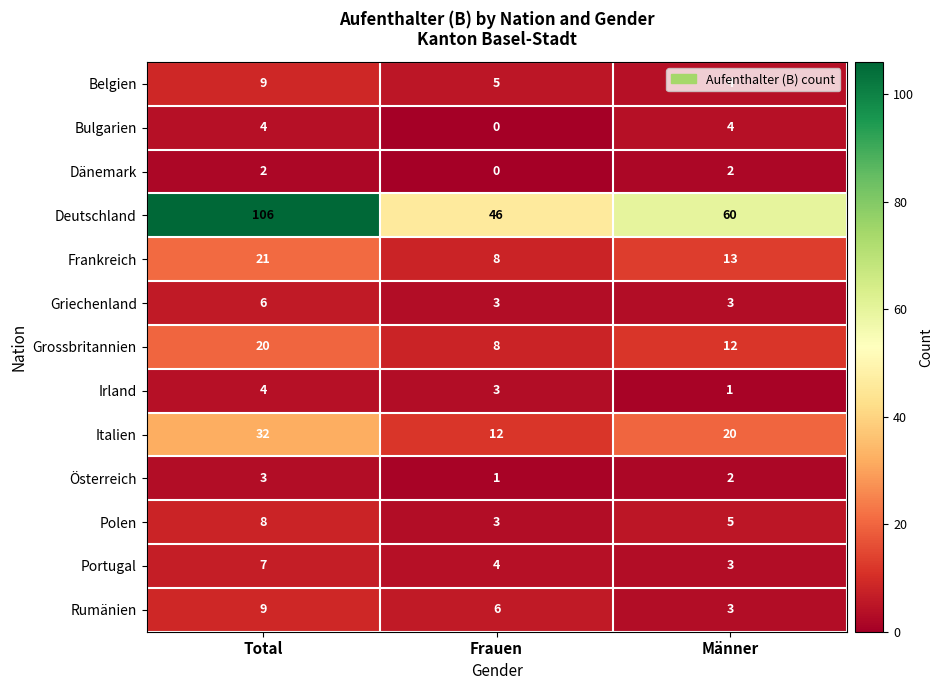

What is the maximum value shown in the chart?

106